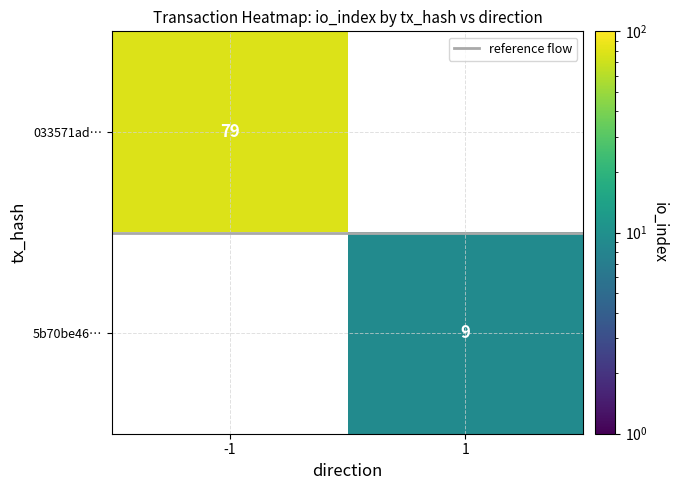

What is the average value of the reference flow series?

0.5